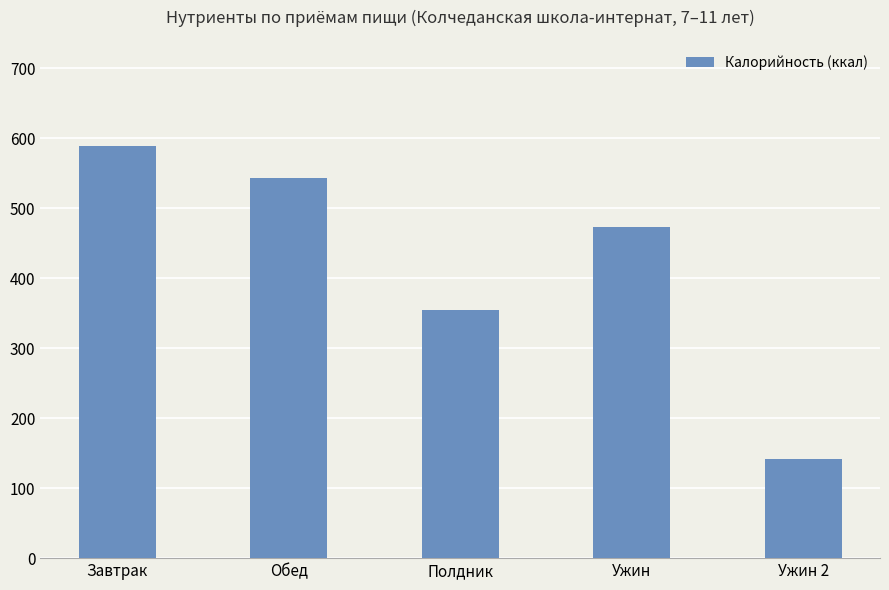

What value does the data have at Завтрак, to the nearest 10?

590